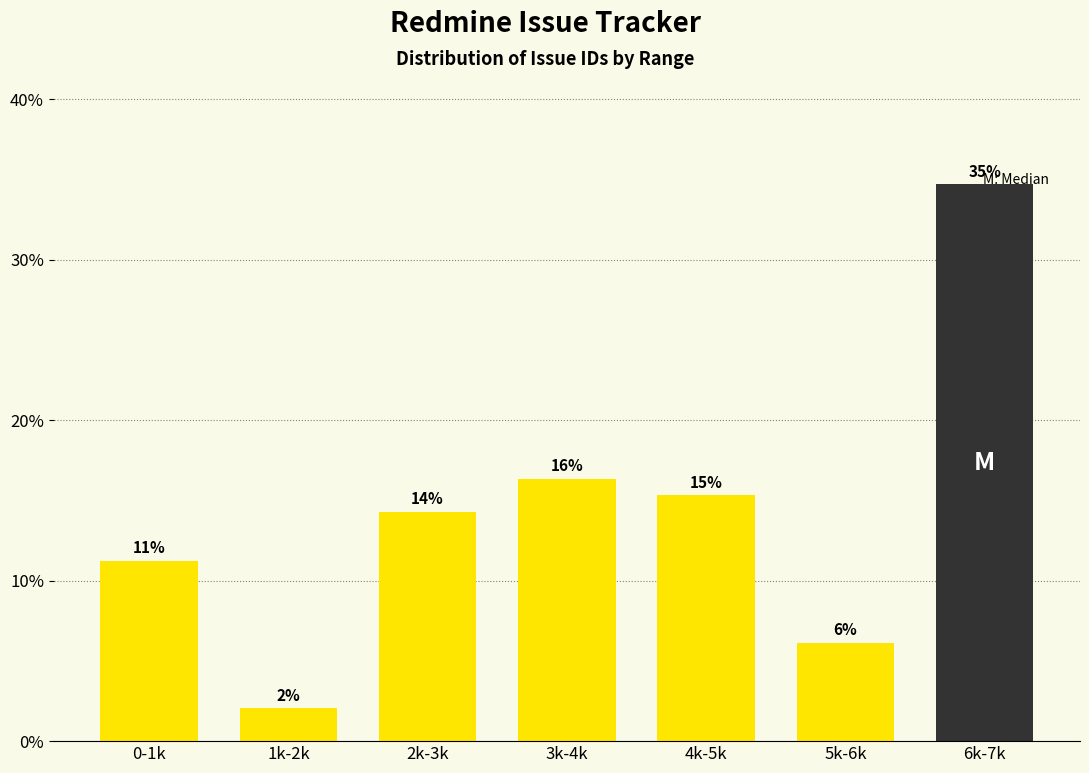

Does the chart contain any negative values?

No